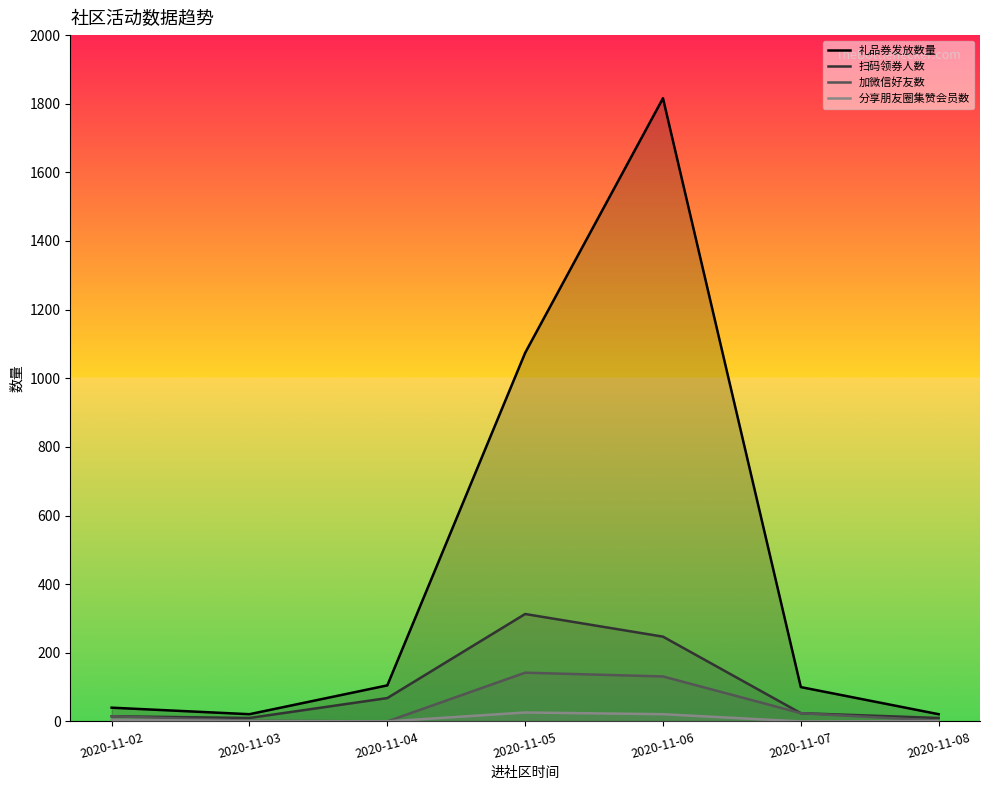

How many distinct data groups are displayed?

4